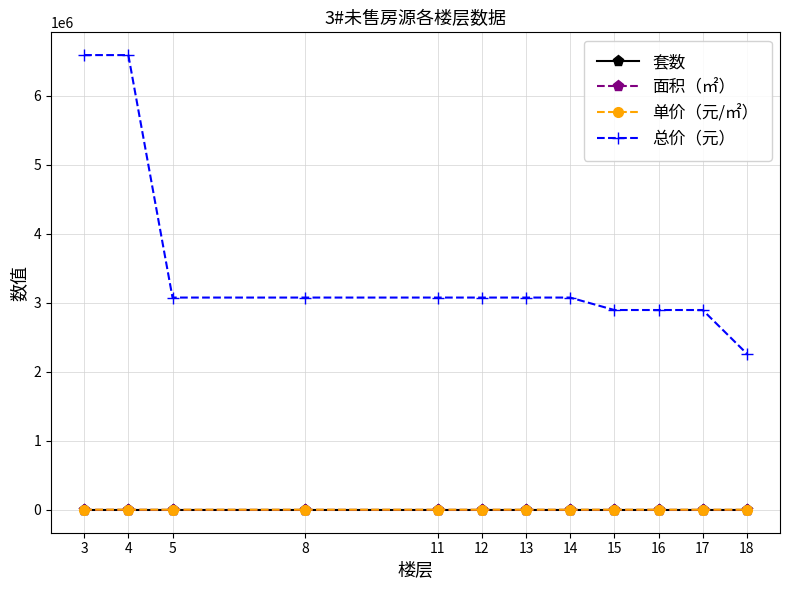

What is the maximum value shown in the chart?

6589395.0